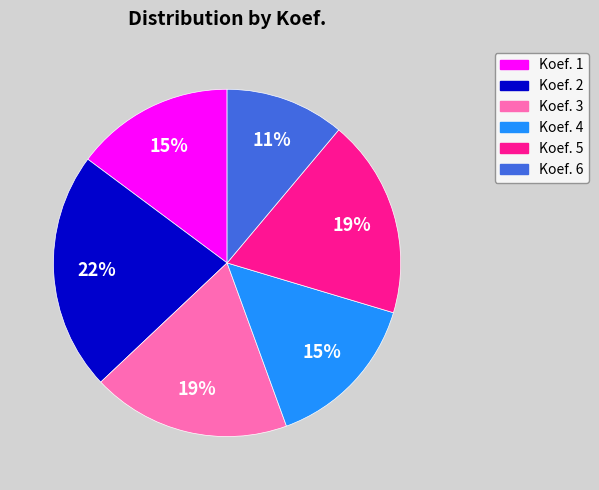

To the nearest percent, what is the difference between the largest and smallest slice percentages?

11%